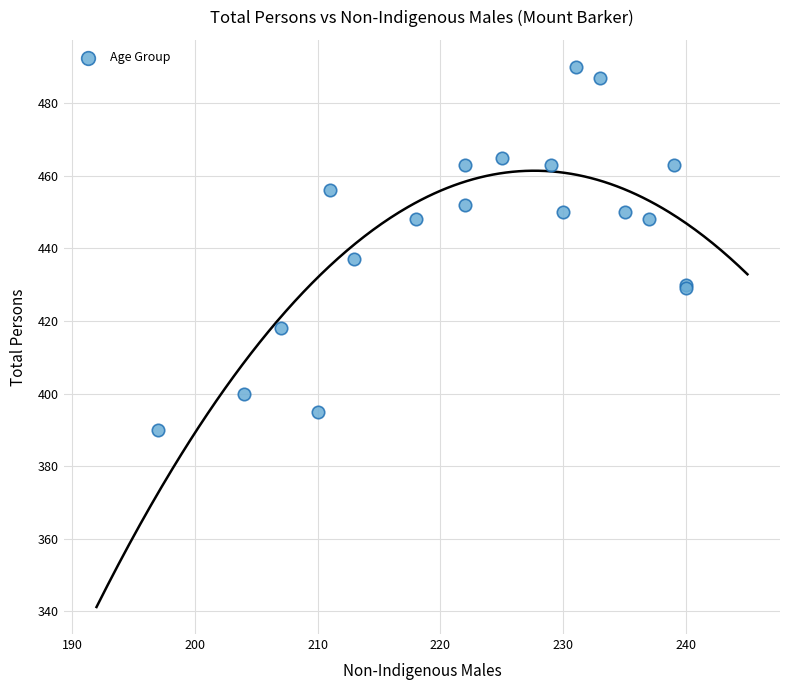

What Y value in the scatter plot is closest to 440?

437